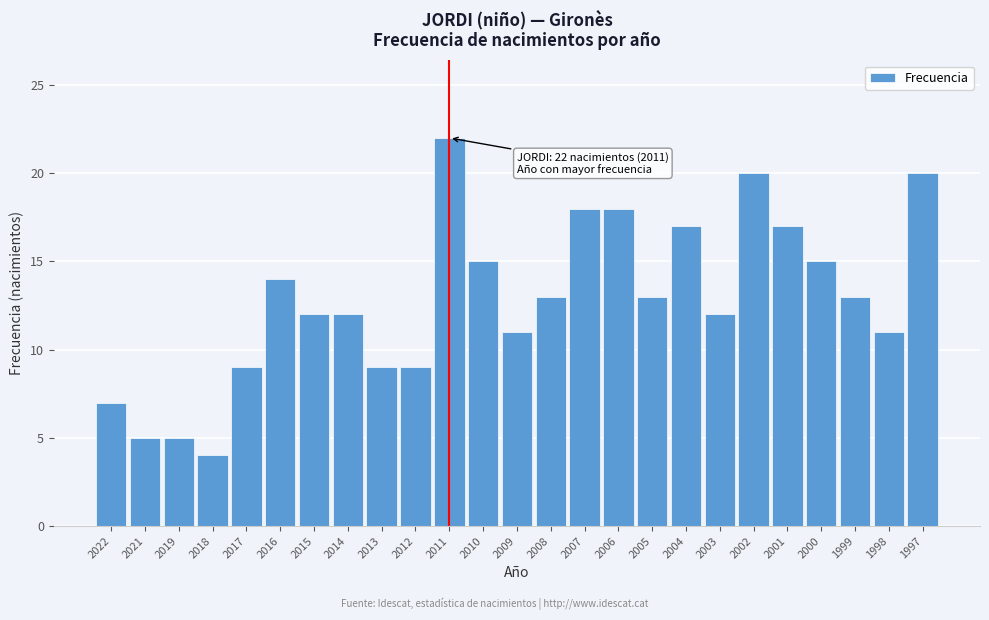

Reading left to right, transcribe all the data shown in this chart.

2022=7	2021=5	2019=5	2018=4	2017=9	2016=14	2015=12	2014=12	2013=9	2012=9	2011=22	2010=15	2009=11	2008=13	2007=18	2006=18	2005=13	2004=17	2003=12	2002=20	2001=17	2000=15	1999=13	1998=11	1997=20